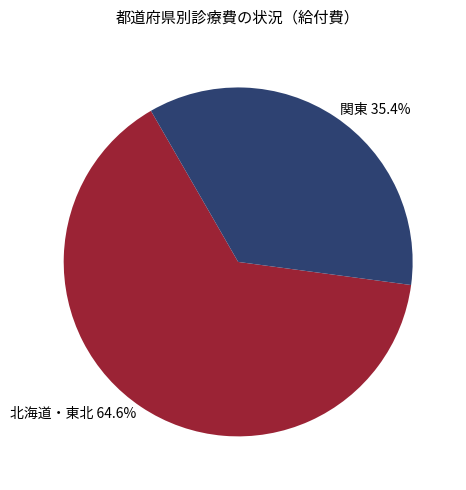

What is the ratio of the value at 北海道・東北 64.6% to the value at 関東 35.4%?

1.8